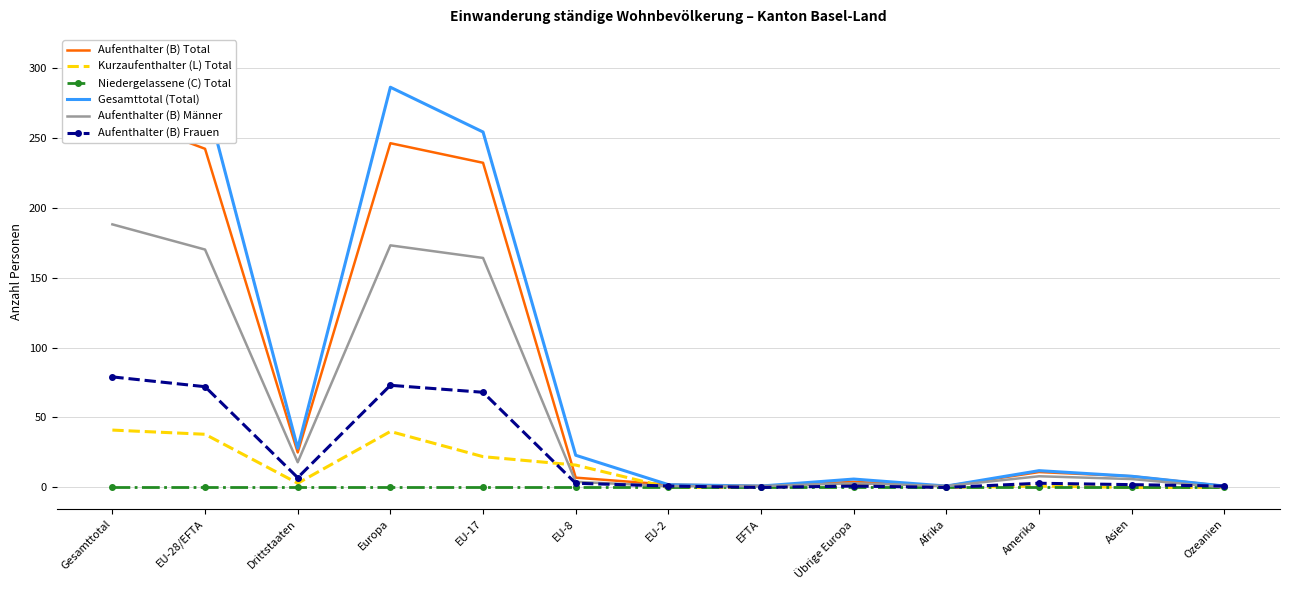

At which category does Aufenthalter (B) Männer reach its first local valley?

Drittstaaten